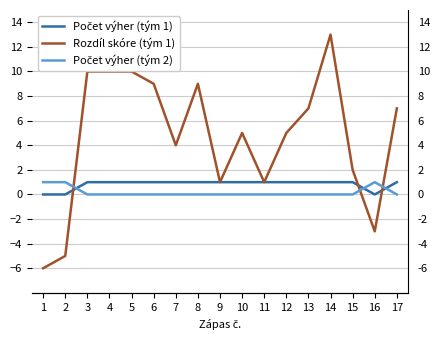

Is it true that Rozdíl skóre (tým 1) equals 4 at 14?

False